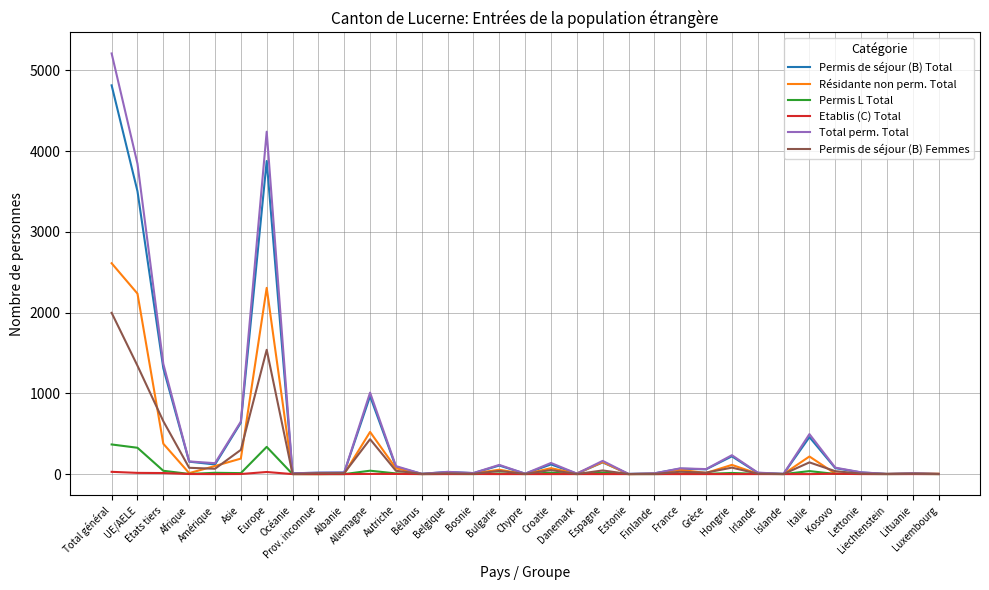

What is the greatest value displayed?

5209